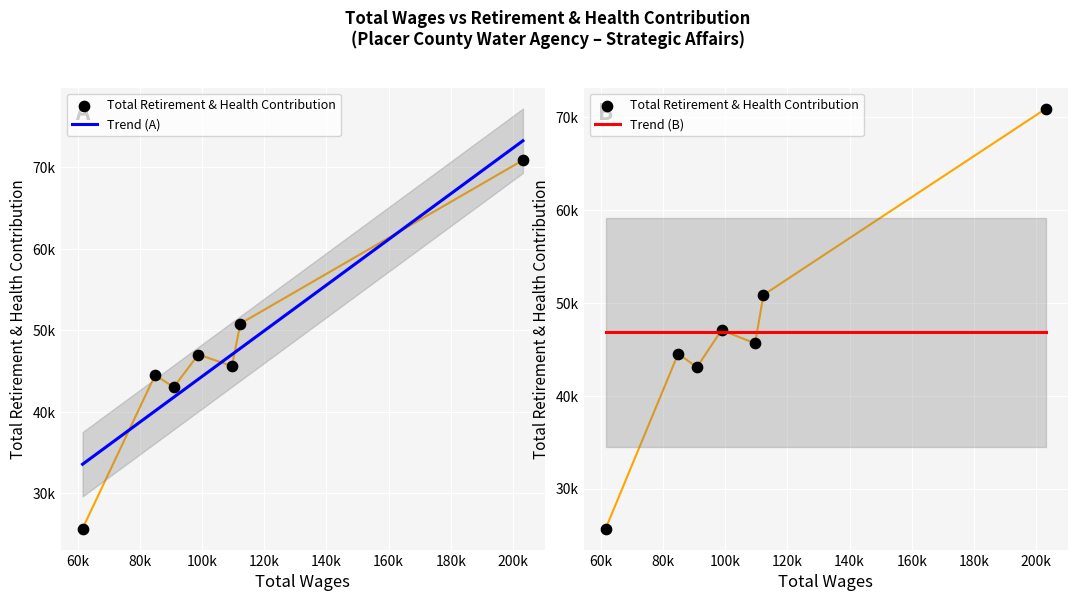

What is the ratio of the value at 61494.0 to the value at 90847.0?

0.6